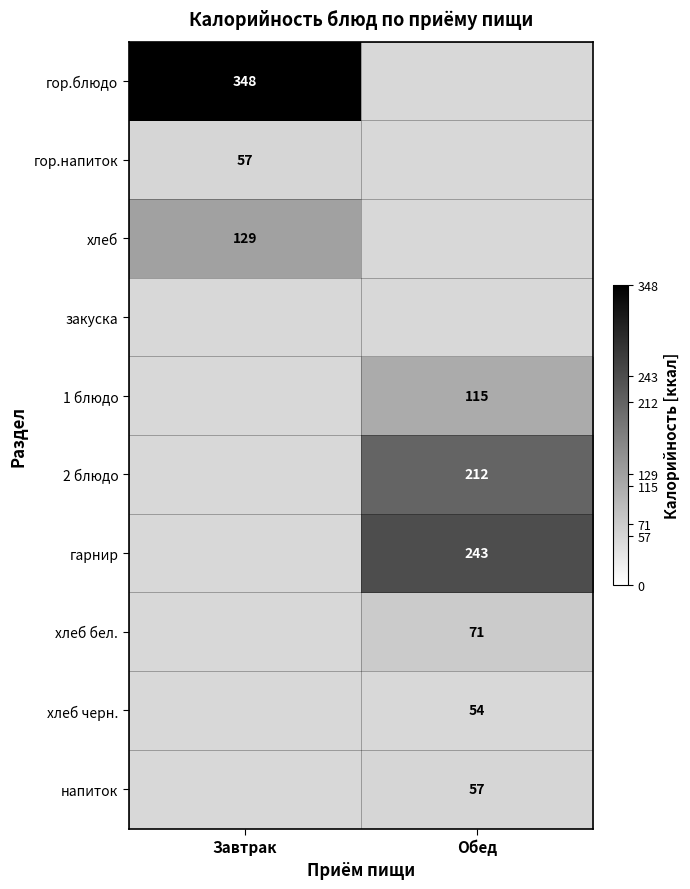

At how many categories does at least one series exceed 252?

1